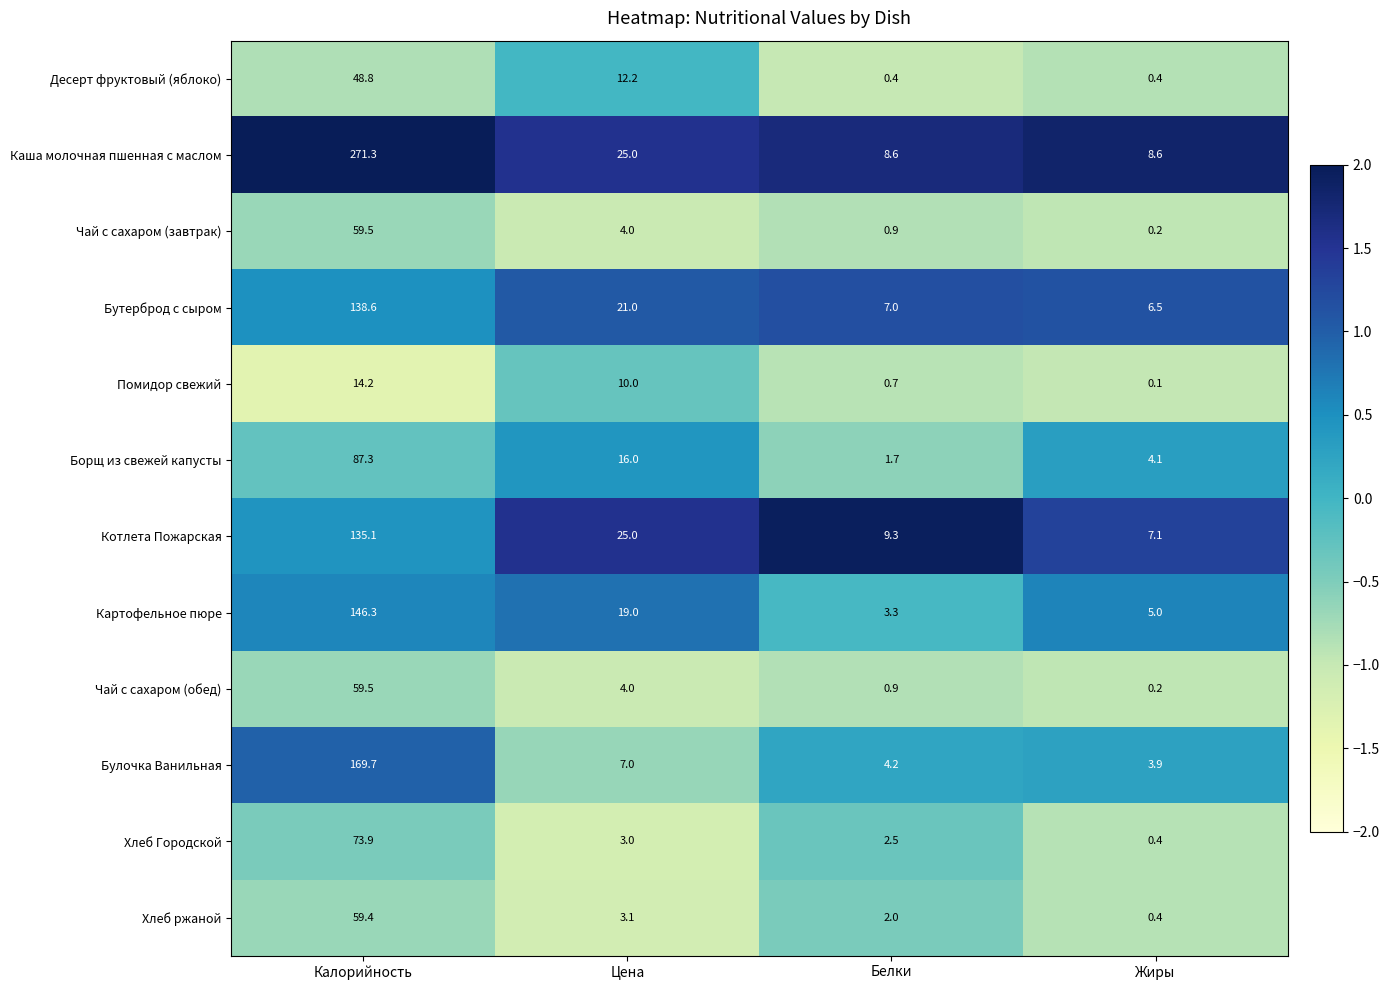

List the labels in order of Котлета Пожарская value, largest first.

Калорийность, Цена, Белки, Жиры